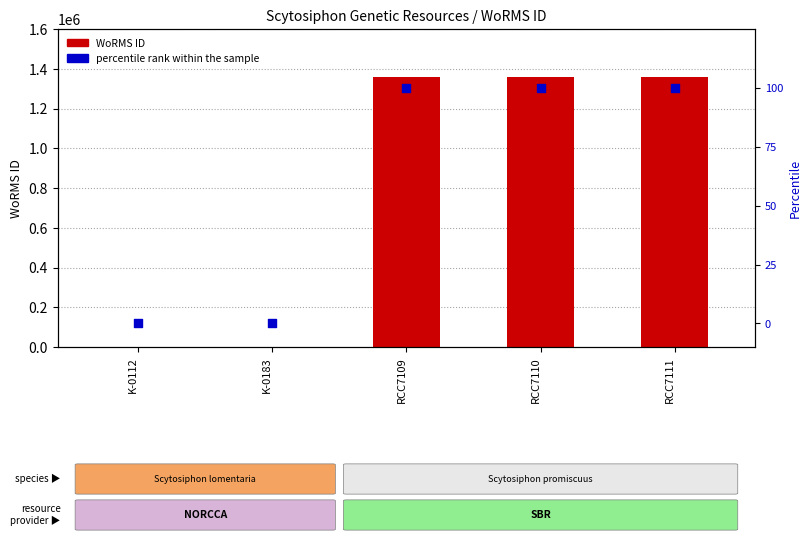

What are all the series names shown in the legend?

WoRMS ID, percentile rank within the sample